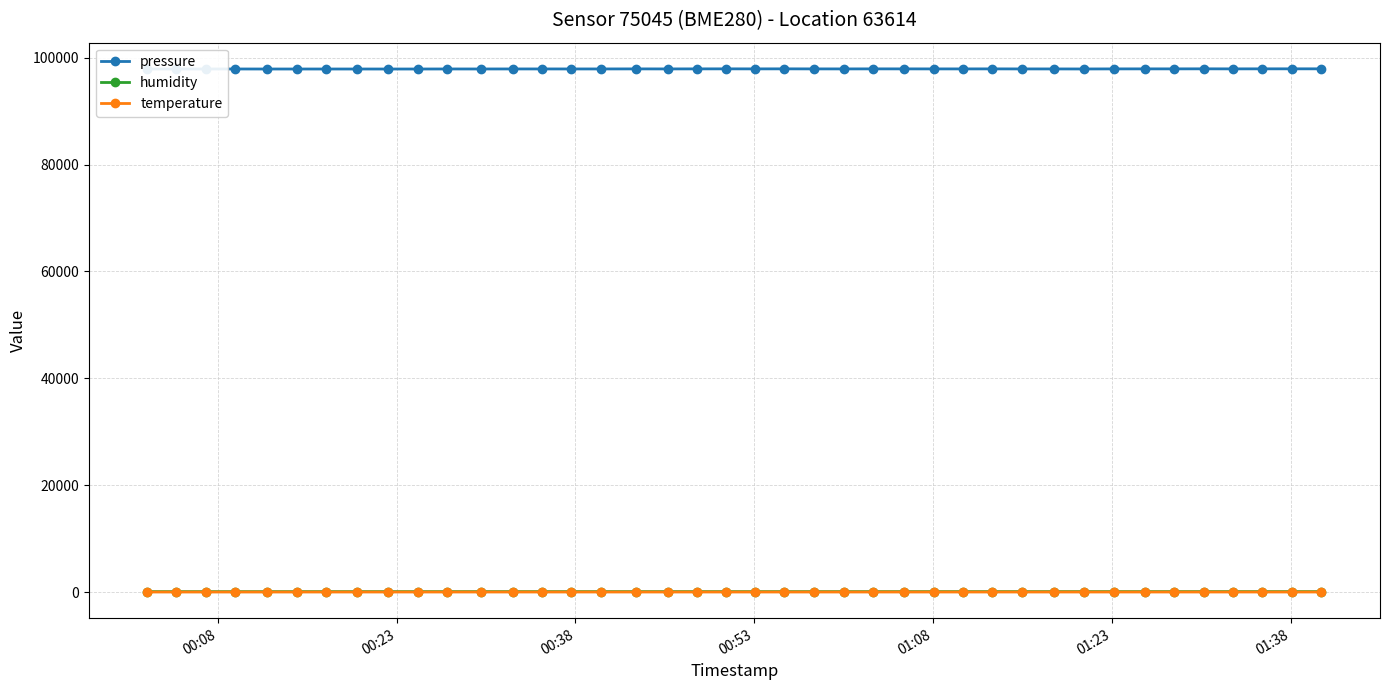

Which series has the largest range (max minus min)?

pressure